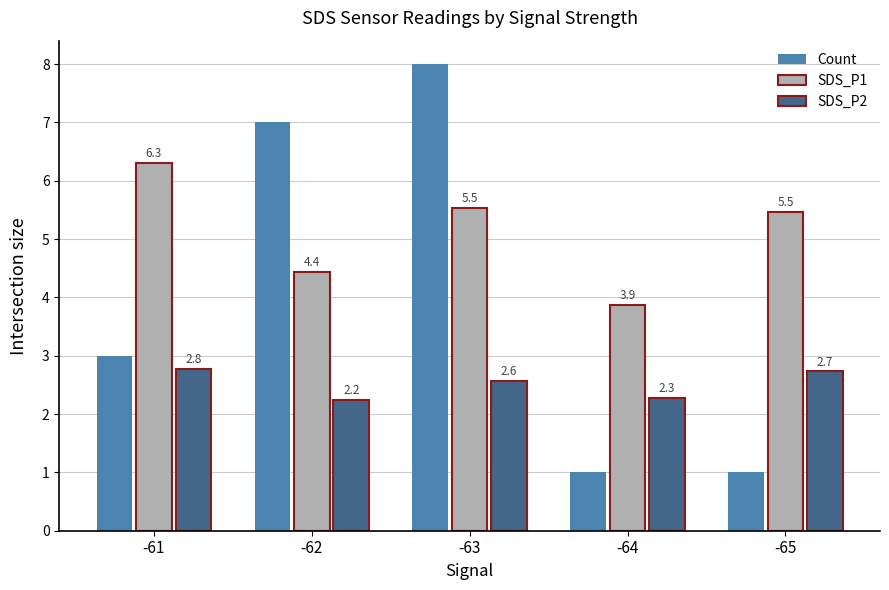

What is the smallest value displayed?

1.0